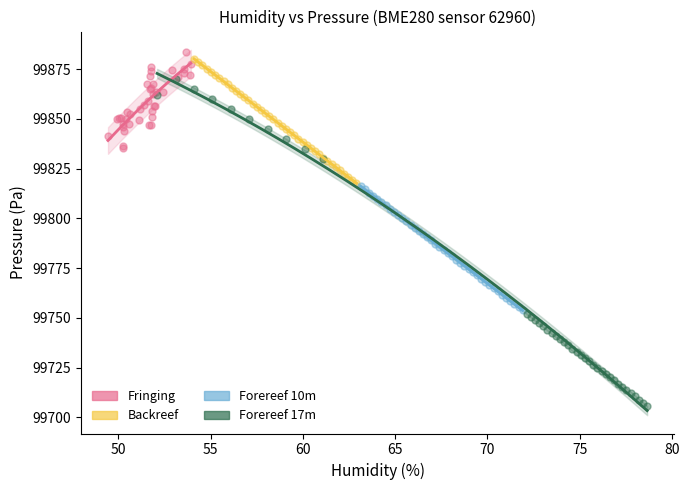

Which series has the widest spread of Y values?

Forereef 17m